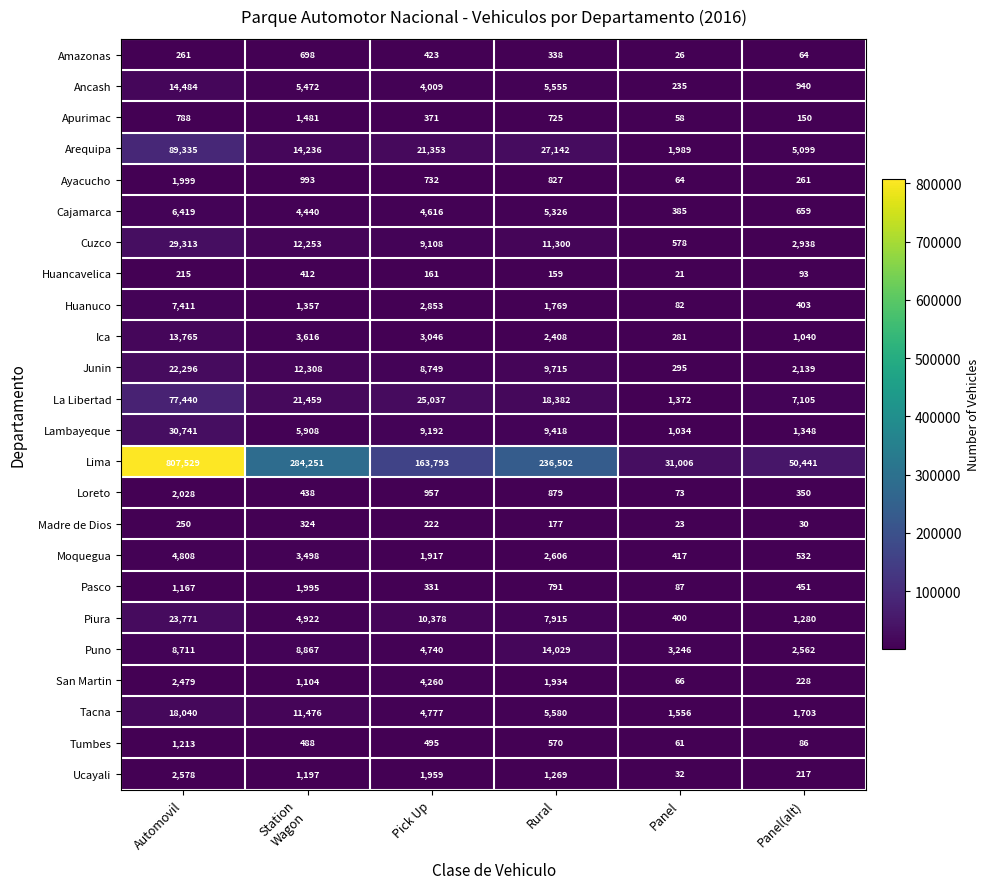

What is the difference between the Ica values at Automovil and Panel(alt)?

12725